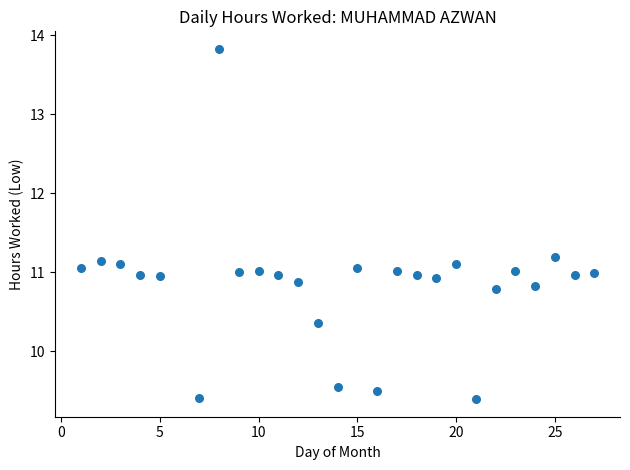

What is the range of Y values (max minus min)?

4.4